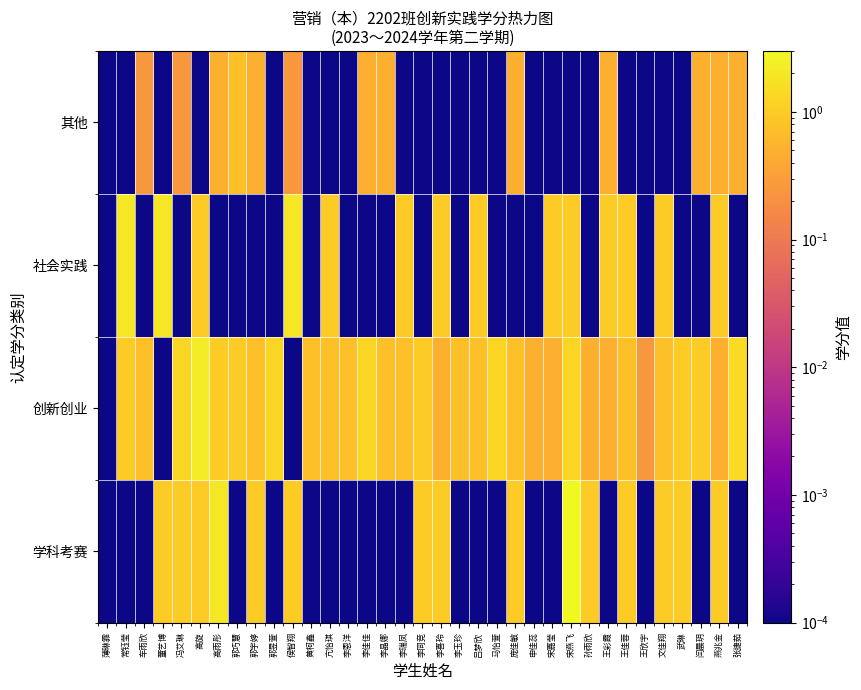

Reading right to left, list all the values displayed in this chart.

学科考赛: 张捷茹=0.0	燕兆金=1.0	闫晨玥=0.0	武琳=1.0	文佳翔=1.0	王欣宇=0.0	王佳蓉=1.0	王彩霞=0.0	孙雨欣=1.0	宋燕飞=3.0	宋嘉莹=0.0	申佳蕊=0.0	庞佳敏=1.0	马怡萱=0.0	吕梦欣=0.0	李玉珍=0.0	李喜玲=1.0	李同竞=1.0	李瑞凤=0.0	李晶娜=0.0	李佳佳=0.0	李恩洋=0.0	亢怡琪=0.0	黄柯鑫=0.0	侯智翔=1.0	郭昱萱=0.0	郭宇婷=1.0	郭巧慧=0.0	高雨彤=2.0	高旋=1.0	冯艾琳=1.0	董艺博=1.0	车雨欣=0.0	常钰莹=0.0	薄琳霏=0.0
创新创业: 张捷茹=1.5	燕兆金=0.5	闫晨玥=1.0	武琳=1.0	文佳翔=0.8	王欣宇=0.2	王佳蓉=0.8	王彩霞=0.5	孙雨欣=0.5	宋燕飞=1.2	宋嘉莹=0.5	申佳蕊=0.5	庞佳敏=0.8	马怡萱=1.2	吕梦欣=0.8	李玉珍=0.8	李喜玲=0.5	李同竞=1.0	李瑞凤=0.8	李晶娜=0.8	李佳佳=1.2	李恩洋=0.8	亢怡琪=0.8	黄柯鑫=0.8	侯智翔=0.0	郭昱萱=1.2	郭宇婷=0.8	郭巧慧=1.0	高雨彤=1.0	高旋=2.2	冯艾琳=1.2	董艺博=0.0	车雨欣=0.8	常钰莹=1.0	薄琳霏=0.0
社会实践: 张捷茹=0.0	燕兆金=1.0	闫晨玥=0.0	武琳=0.0	文佳翔=1.0	王欣宇=0.0	王佳蓉=1.0	王彩霞=1.0	孙雨欣=0.0	宋燕飞=1.0	宋嘉莹=1.0	申佳蕊=0.0	庞佳敏=0.0	马怡萱=0.0	吕梦欣=1.0	李玉珍=0.0	李喜玲=1.0	李同竞=0.0	李瑞凤=1.0	李晶娜=0.0	李佳佳=0.0	李恩洋=0.0	亢怡琪=1.0	黄柯鑫=0.0	侯智翔=2.0	郭昱萱=0.0	郭宇婷=0.0	郭巧慧=0.0	高雨彤=0.0	高旋=1.0	冯艾琳=0.0	董艺博=2.0	车雨欣=0.0	常钰莹=2.0	薄琳霏=0.0
其他: 张捷茹=0.5	燕兆金=0.5	闫晨玥=0.5	武琳=0.0	文佳翔=0.0	王欣宇=0.0	王佳蓉=0.0	王彩霞=0.5	孙雨欣=0.0	宋燕飞=0.0	宋嘉莹=0.0	申佳蕊=0.0	庞佳敏=0.5	马怡萱=0.0	吕梦欣=0.0	李玉珍=0.0	李喜玲=0.0	李同竞=0.0	李瑞凤=0.0	李晶娜=0.5	李佳佳=0.5	李恩洋=0.0	亢怡琪=0.0	黄柯鑫=0.0	侯智翔=0.2	郭昱萱=0.0	郭宇婷=0.5	郭巧慧=0.8	高雨彤=0.5	高旋=0.0	冯艾琳=0.2	董艺博=0.0	车雨欣=0.2	常钰莹=0.0	薄琳霏=0.0